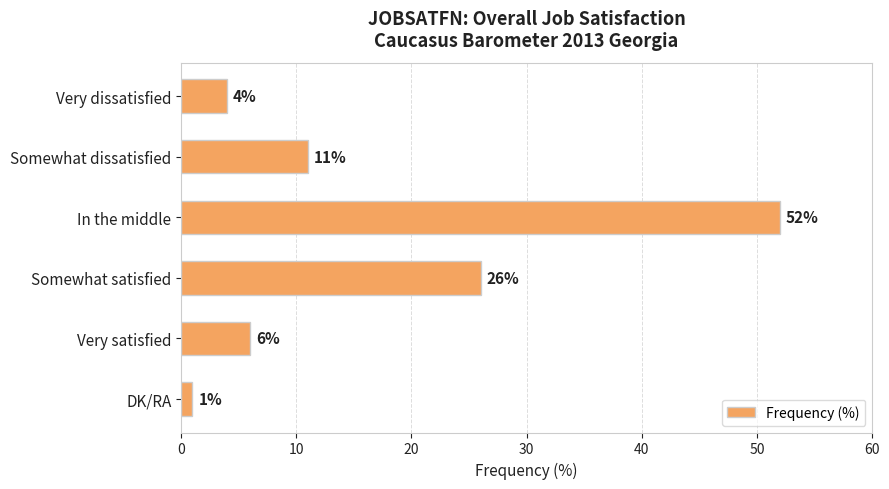

At which category does the chart reach its peak across all series?

In the middle